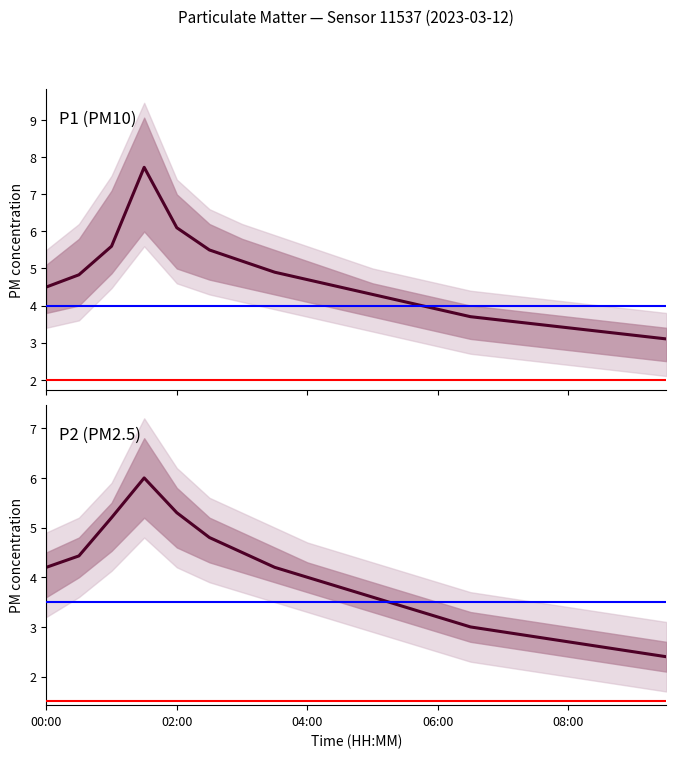

True or false: P2 (PM2.5) and P1 (PM10) cross at least once.

False